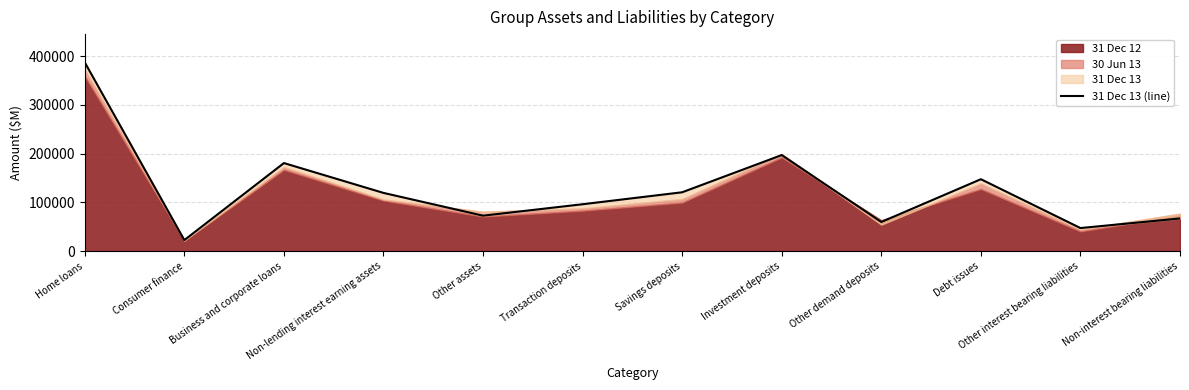

What is the sum of all values?

1517565